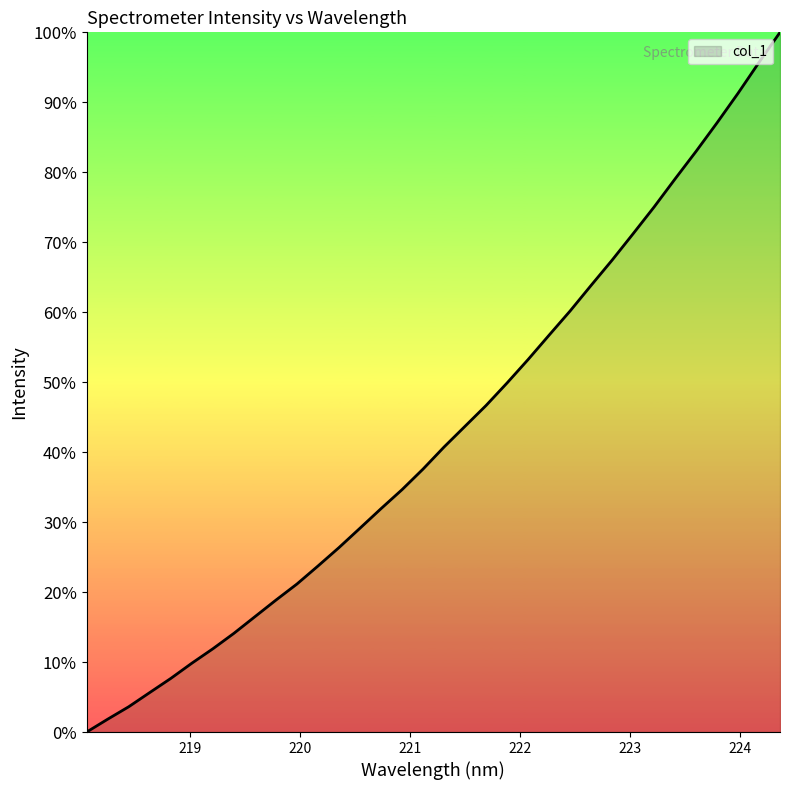

How many lines are shown in the chart?

1